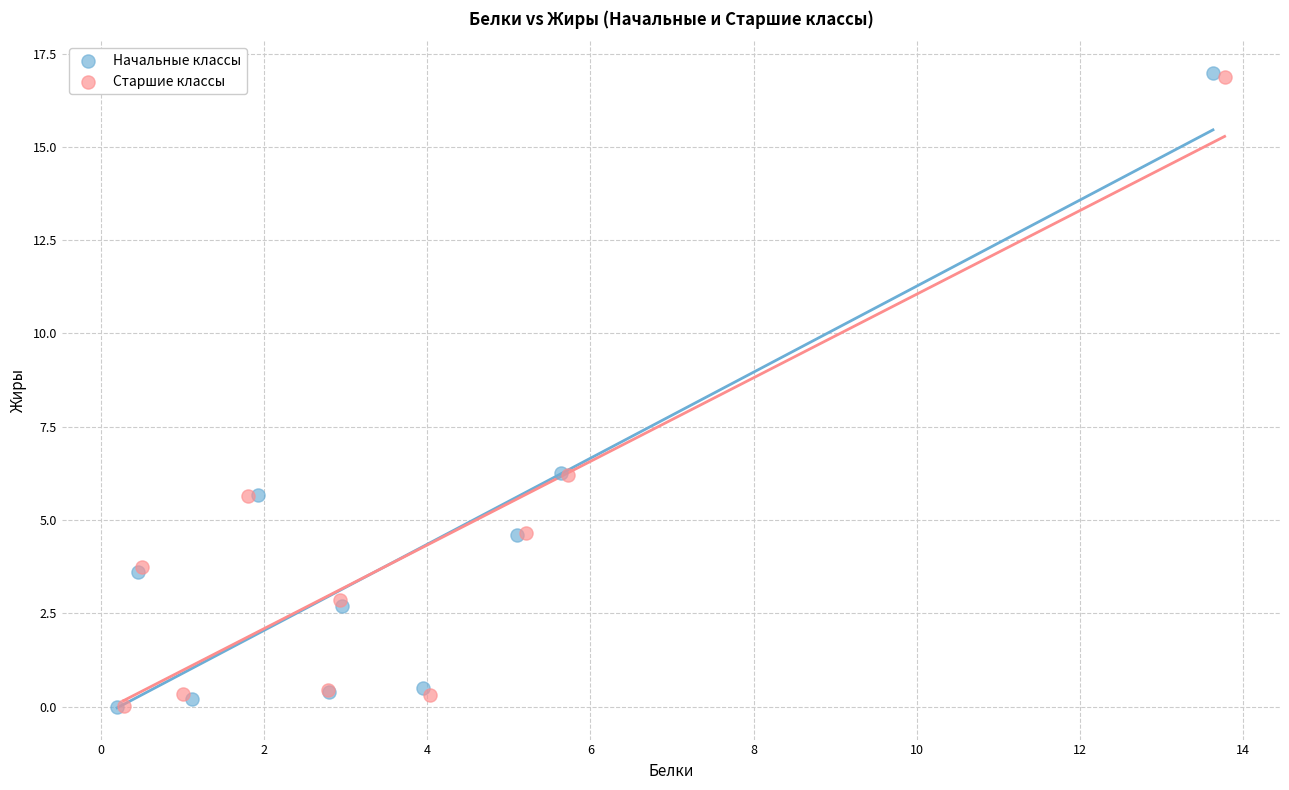

Which series has the widest spread of Y values?

Начальные классы